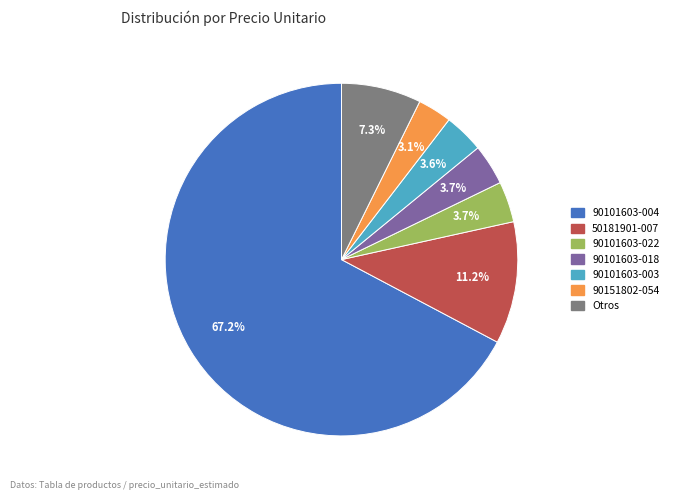

How many slices are in this pie chart?

7